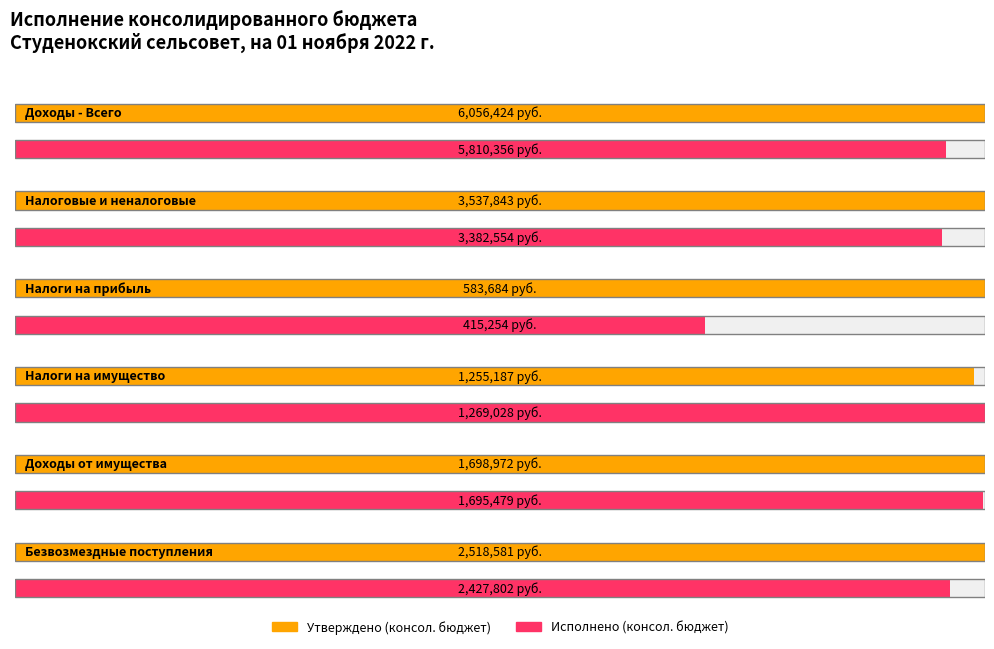

Reading left to right, what are all the values shown in this chart?

Утверждено (консол. бюджет): Доходы - Всего=6056424.0	Налоговые и неналоговые=3537843.0	Налоги на прибыль=583684.0	Налоги на имущество=1255187.0	Доходы от имущества=1698972.0	Безвозмездные поступления=2518581.0
Исполнено (консол. бюджет): Доходы - Всего=5810356.4	Налоговые и неналоговые=3382554.4	Налоги на прибыль=415254.0	Налоги на имущество=1269027.8	Доходы от имущества=1695478.9	Безвозмездные поступления=2427802.0